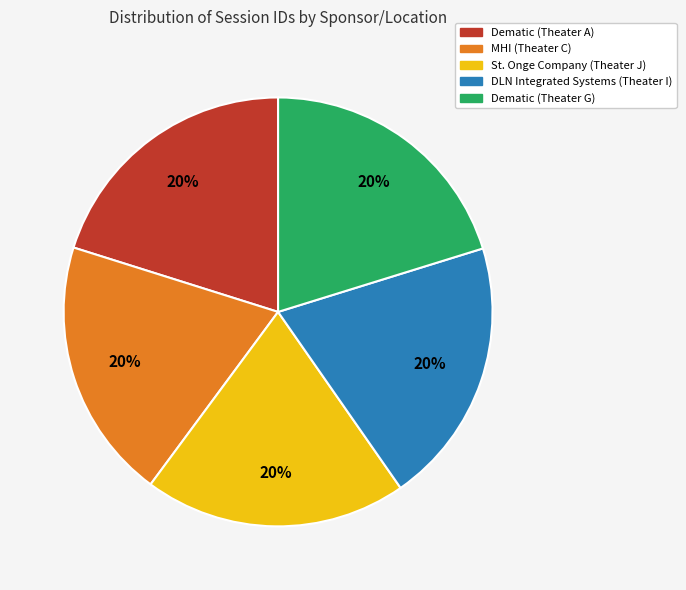

Count the number of slices in the pie.

5